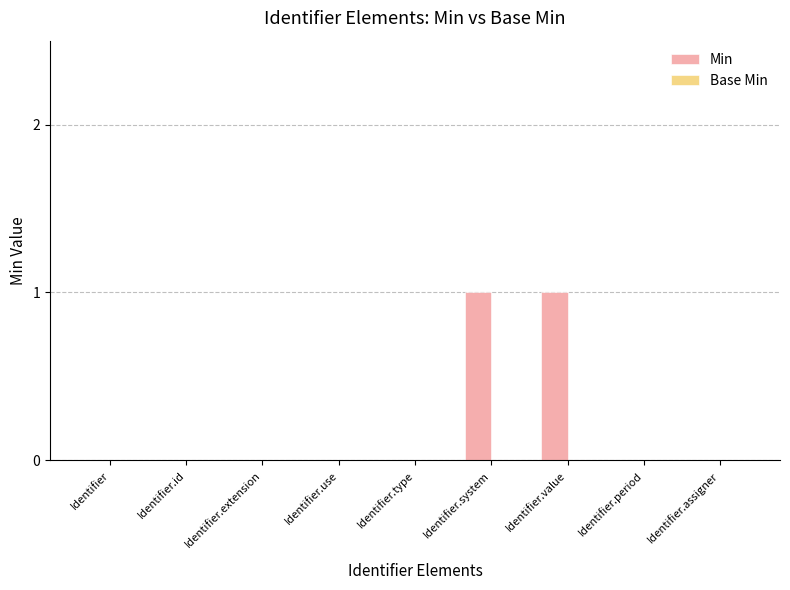

What is the change in value from Identifier.extension to Identifier.value?

+1